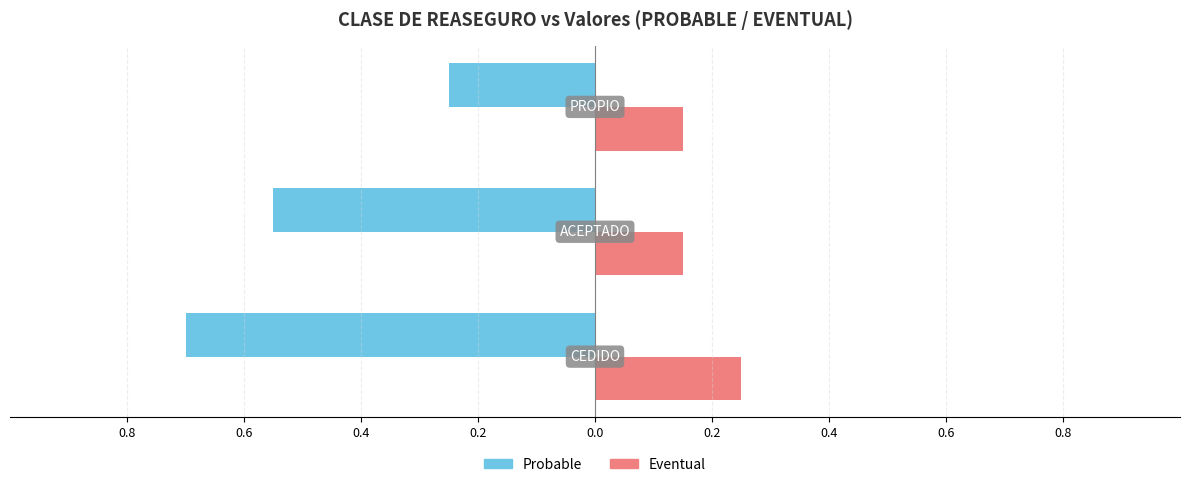

What are all the series names shown in the legend?

Probable, Eventual